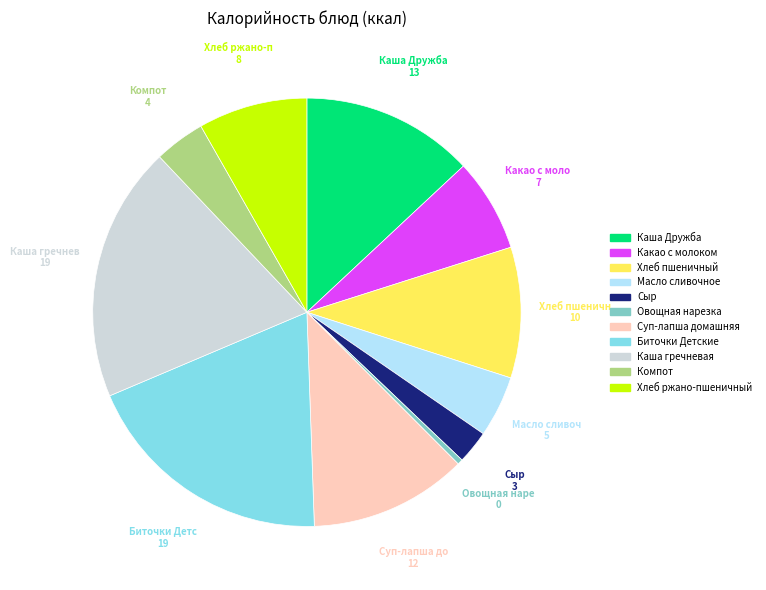

Does Хлеб ржано-пшеничный represent more than half of the total?

No